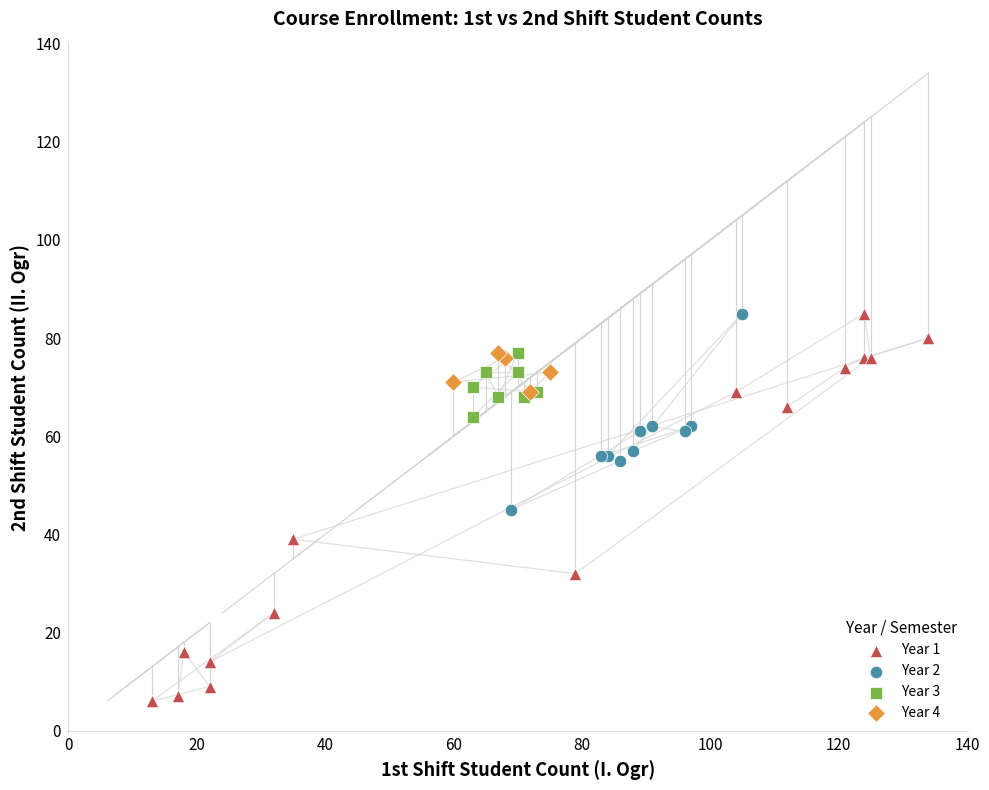

Which series reaches the minimum Y coordinate?

Year 1